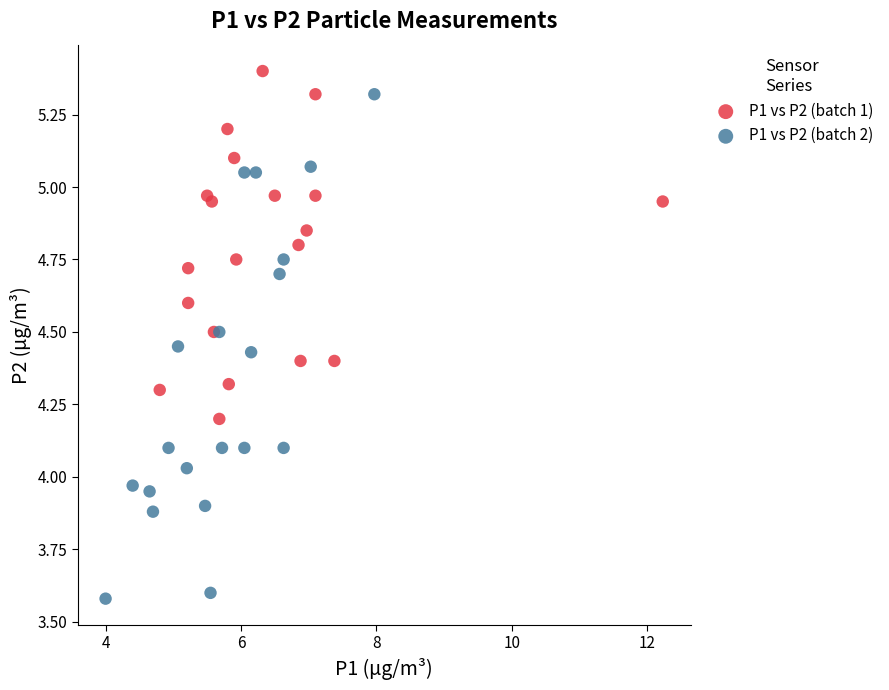

Which series reaches the minimum Y coordinate?

P1 vs P2 (batch 2)